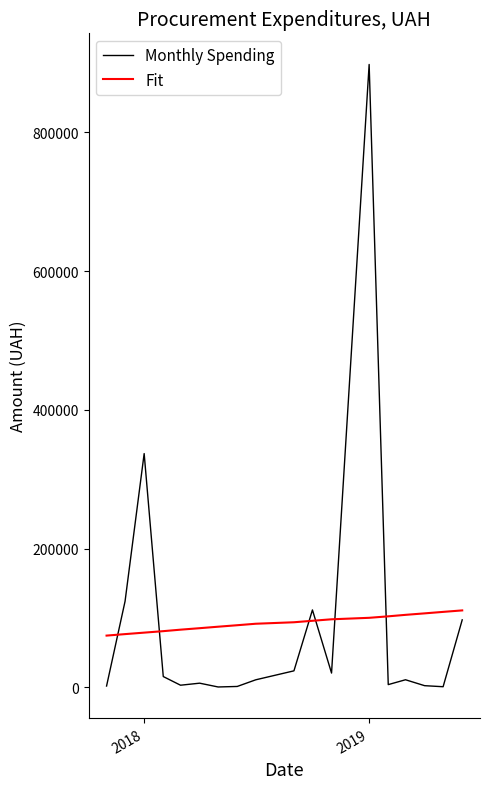

What is the difference between the maximum and minimum values in the Fit series?

36306.0